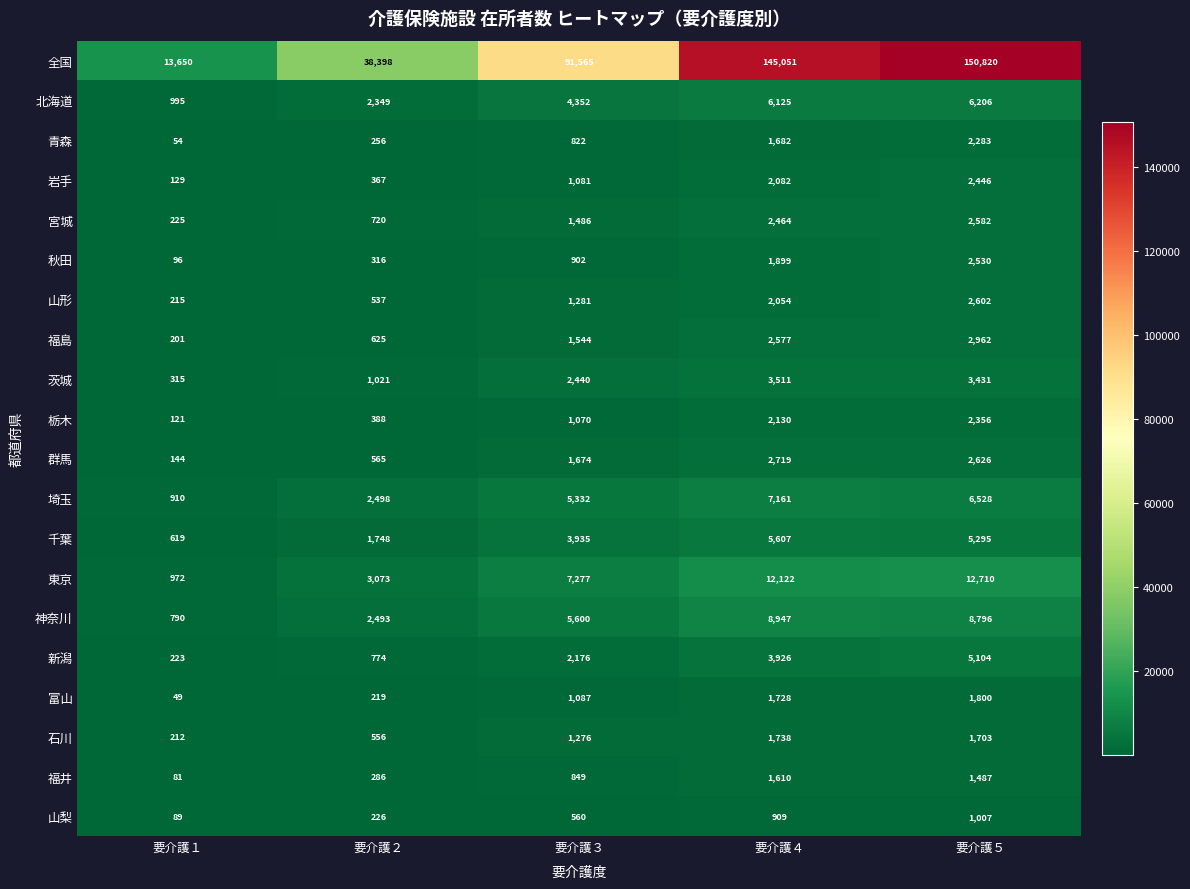

What is the total value across all series at 要介護１?

20090